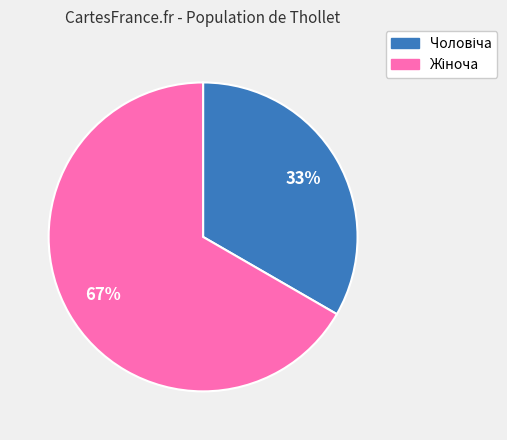

Is there a majority slice in this chart?

Yes